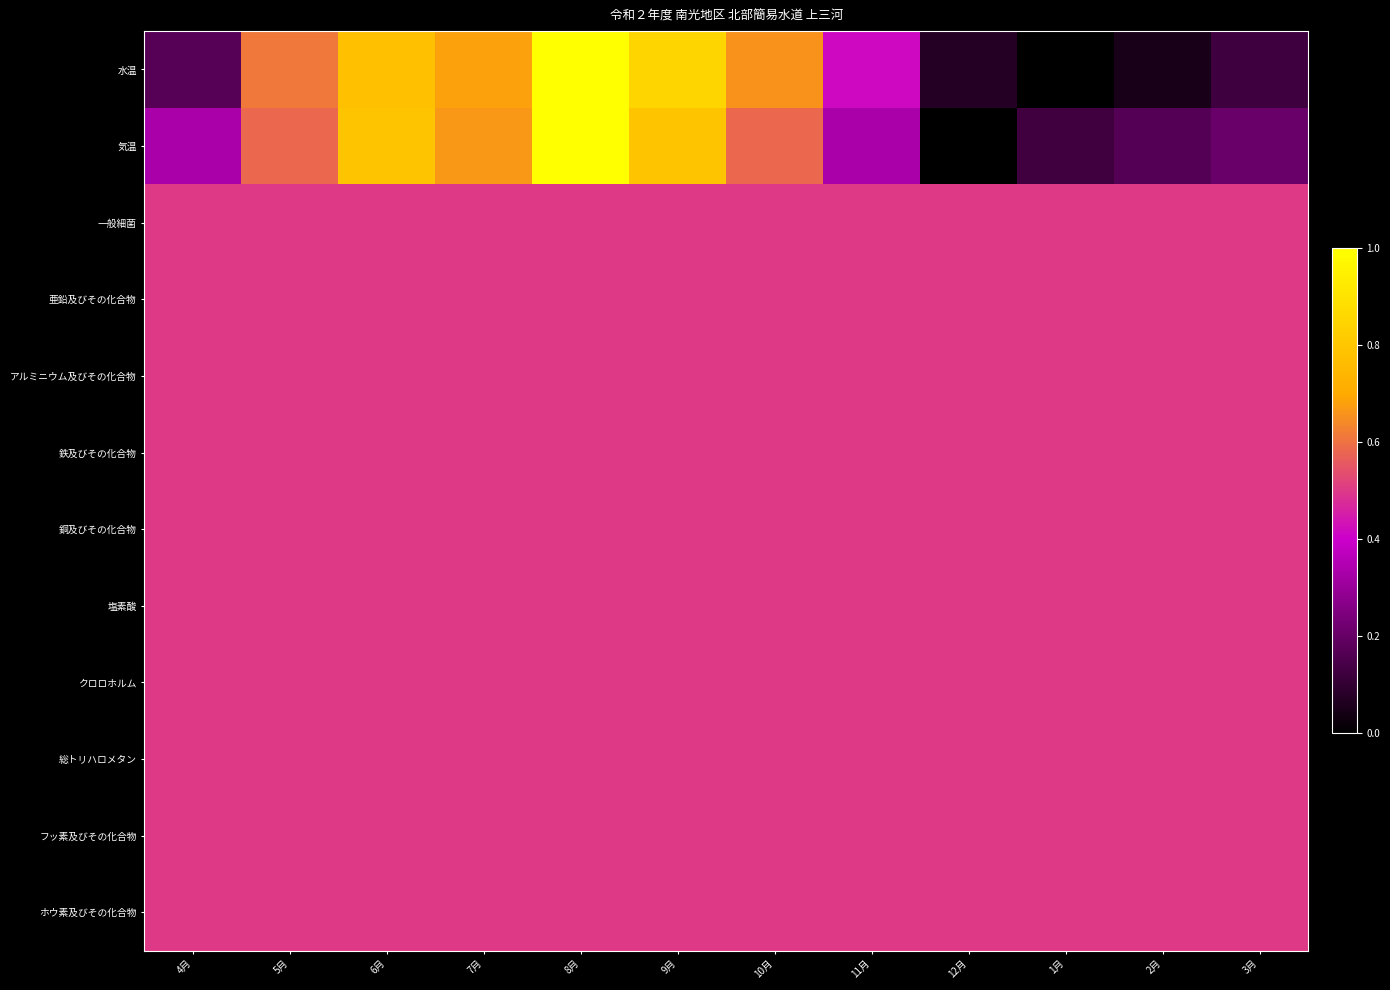

Which series has the widest spread of values?

水温